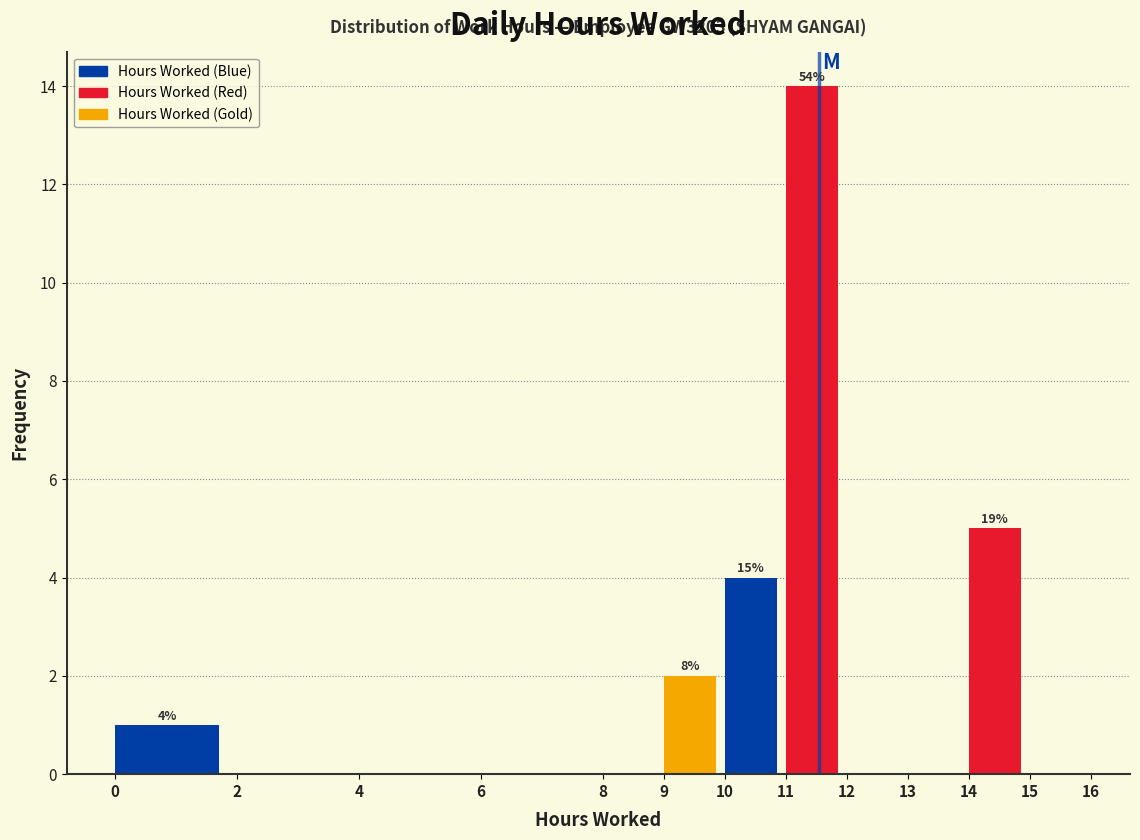

Over which range of the x-axis is the bar tallest?

11 to 12